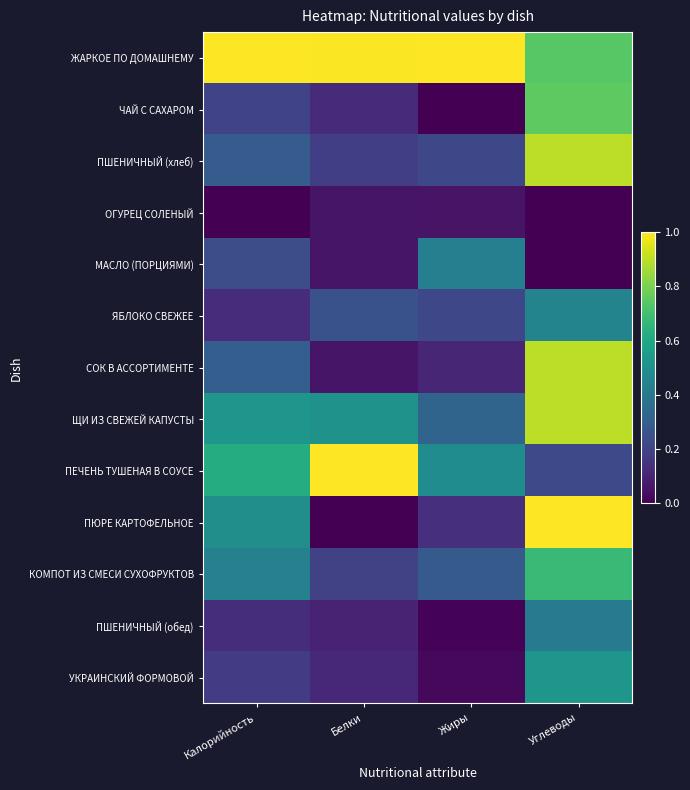

Reading left to right, what are all the values shown in this chart?

ЖАРКОЕ ПО ДОМАШНЕМУ: Калорийность=1.0	Белки=1.0	Жиры=1.0	Углеводы=0.7
ЧАЙ С САХАРОМ: Калорийность=0.2	Белки=0.1	Жиры=0.0	Углеводы=0.8
ПШЕНИЧНЫЙ (хлеб): Калорийность=0.3	Белки=0.2	Жиры=0.2	Углеводы=0.9
ОГУРЕЦ СОЛЕНЫЙ: Калорийность=0.0	Белки=0.1	Жиры=0.1	Углеводы=0.0
МАСЛО (ПОРЦИЯМИ): Калорийность=0.2	Белки=0.1	Жиры=0.4	Углеводы=0.0
ЯБЛОКО СВЕЖЕЕ: Калорийность=0.1	Белки=0.3	Жиры=0.2	Углеводы=0.5
СОК В АССОРТИМЕНТЕ: Калорийность=0.3	Белки=0.1	Жиры=0.1	Углеводы=0.9
ЩИ ИЗ СВЕЖЕЙ КАПУСТЫ: Калорийность=0.5	Белки=0.5	Жиры=0.3	Углеводы=0.9
ПЕЧЕНЬ ТУШЕНАЯ В СОУСЕ: Калорийность=0.6	Белки=1.0	Жиры=0.5	Углеводы=0.2
ПЮРЕ КАРТОФЕЛЬНОЕ: Калорийность=0.5	Белки=0.0	Жиры=0.1	Углеводы=1.0
КОМПОТ ИЗ СМЕСИ СУХОФРУКТОВ: Калорийность=0.4	Белки=0.2	Жиры=0.3	Углеводы=0.7
ПШЕНИЧНЫЙ (обед): Калорийность=0.1	Белки=0.1	Жиры=0.0	Углеводы=0.4
УКРАИНСКИЙ ФОРМОВОЙ: Калорийность=0.2	Белки=0.1	Жиры=0.0	Углеводы=0.5